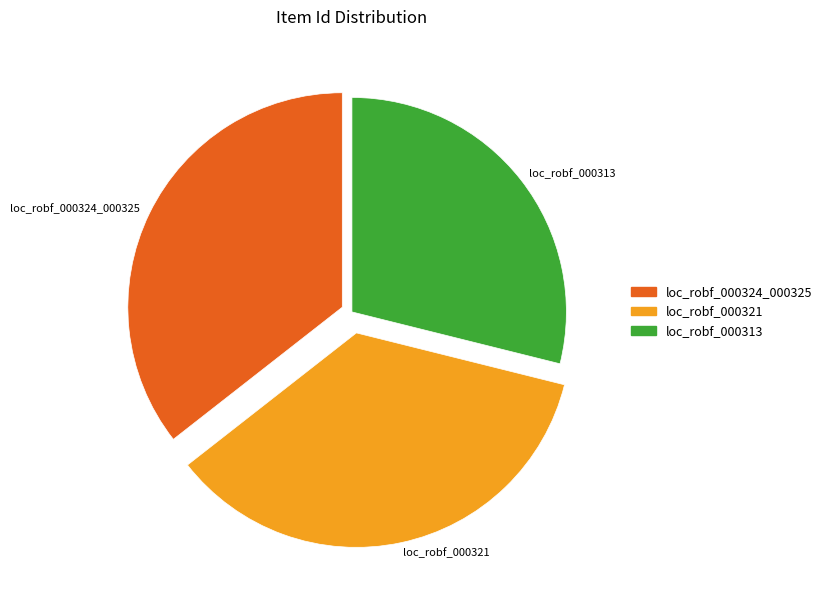

Which slice is the smallest?

loc_robf_000313